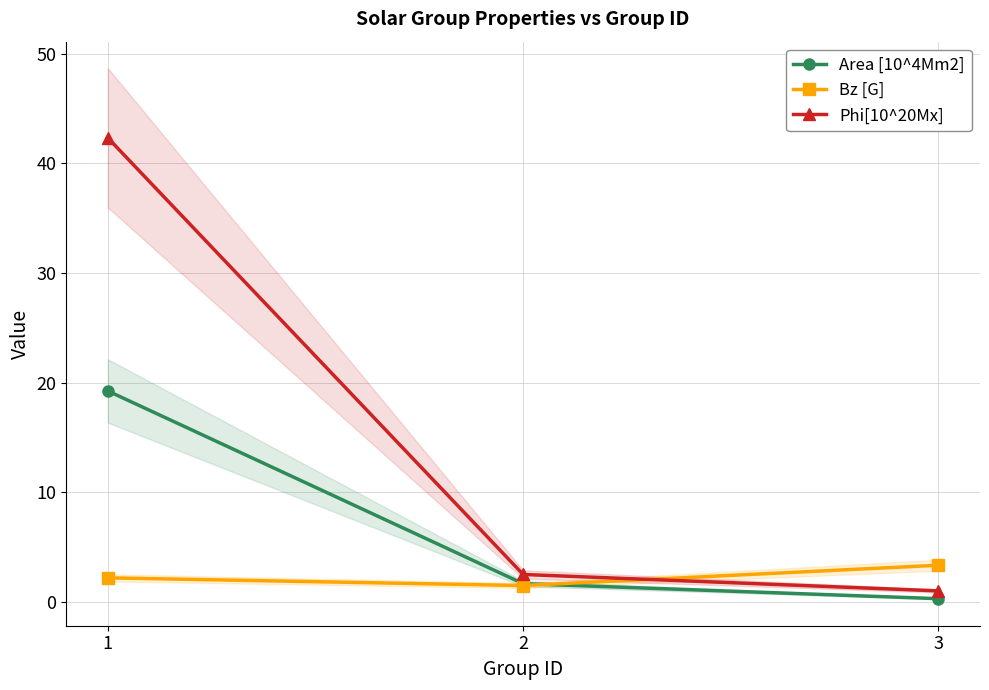

The value of Area [10^4Mm2] at 2 is 2.7. True or false?

False